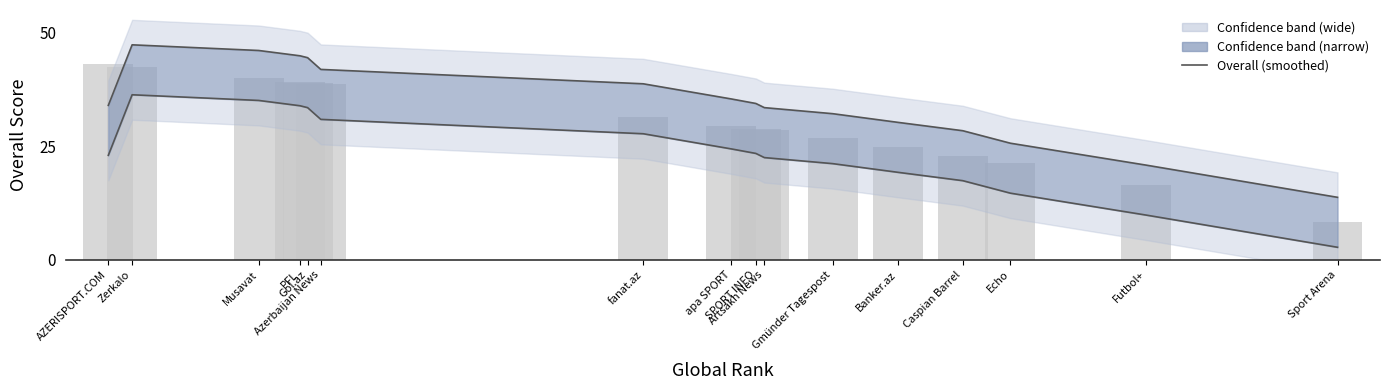

How many bars are there in total?

16